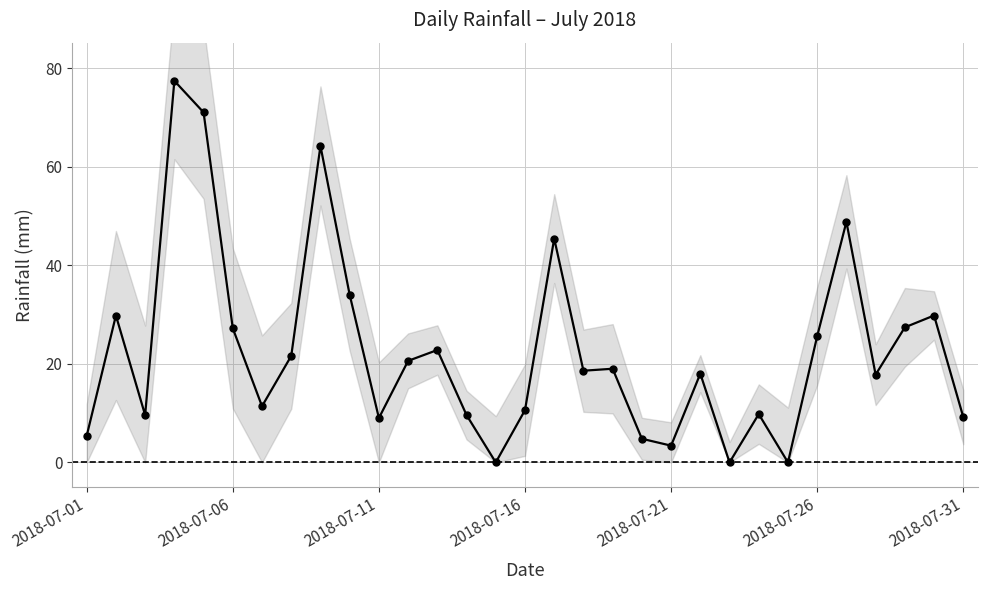

What is the label of the 1st point from the left?

2018-07-01